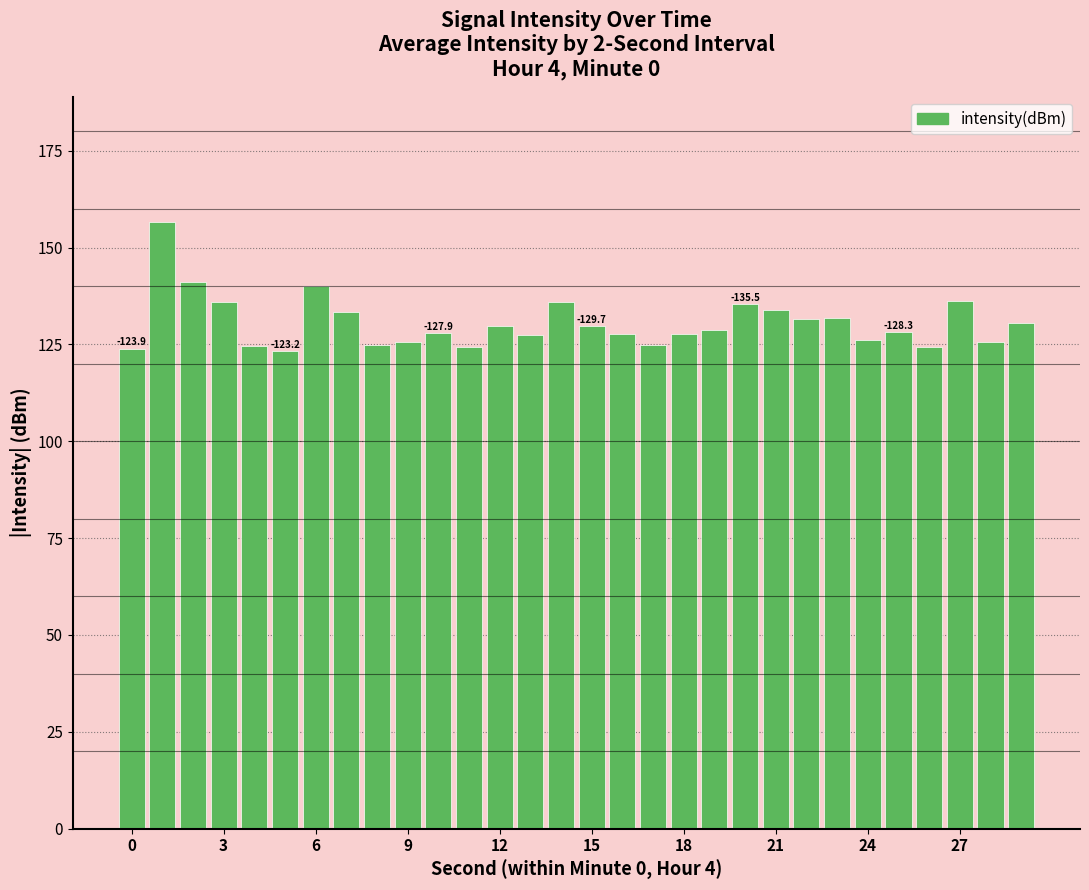

What is the minimum value shown in the chart?

123.2